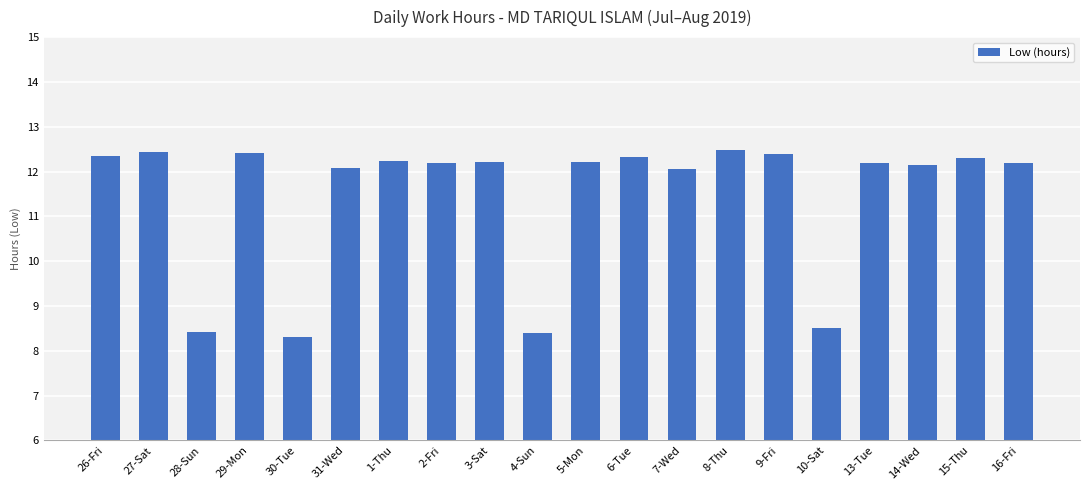

How many categories are shown in the chart?

20